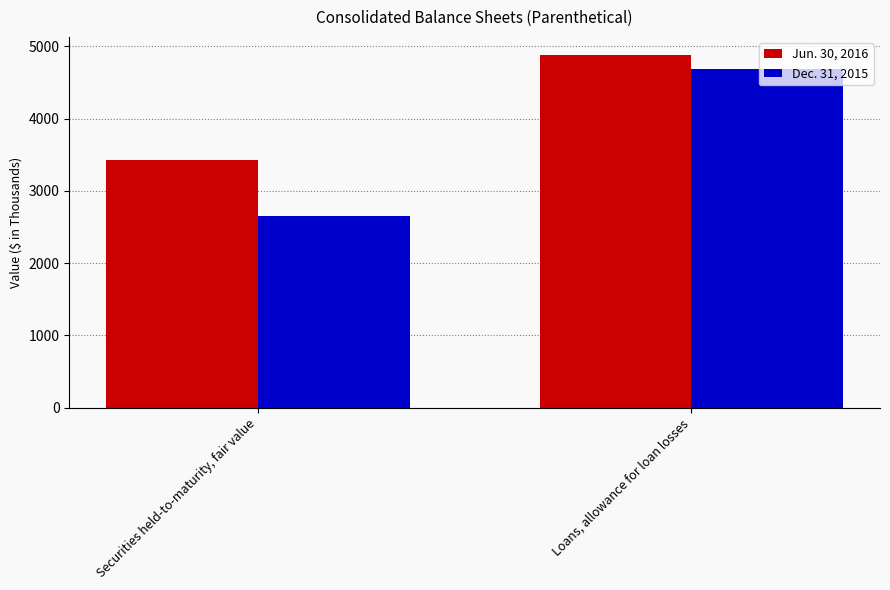

What is the difference between the Dec. 31, 2015 values at Securities held-to-maturity, fair value and Loans, allowance for loan losses?

2034